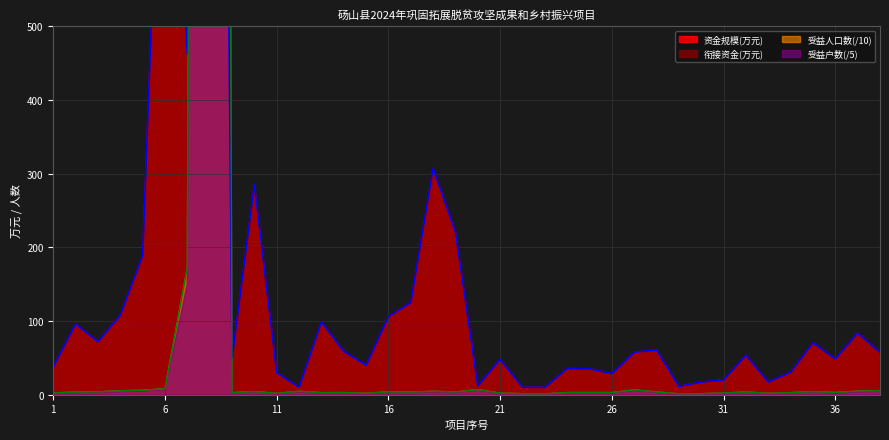

What is the approximate value of 受益户数 at 37?

4.8